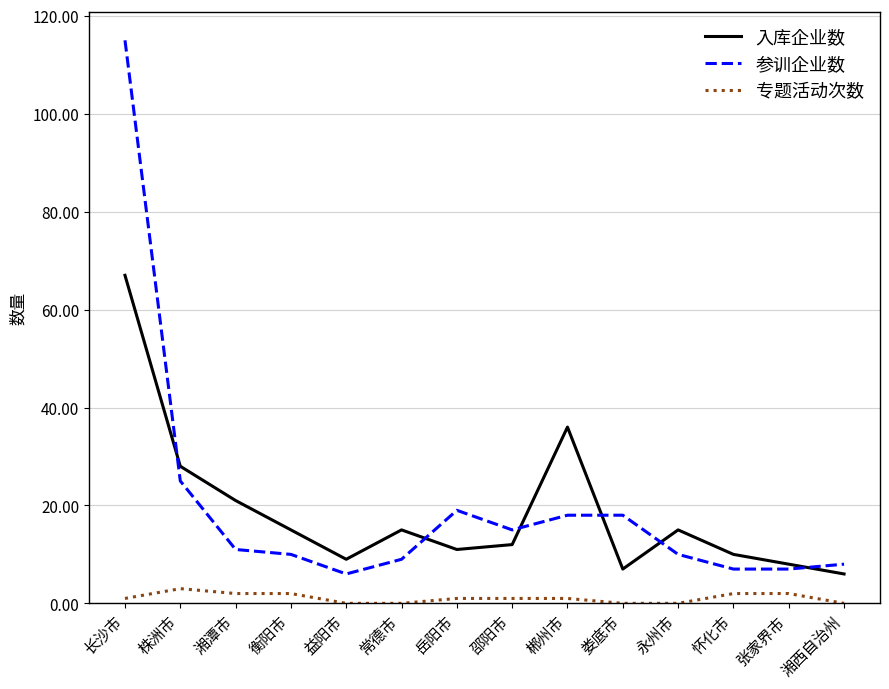

At which category does 专题活动次数 reach its first local peak?

株洲市